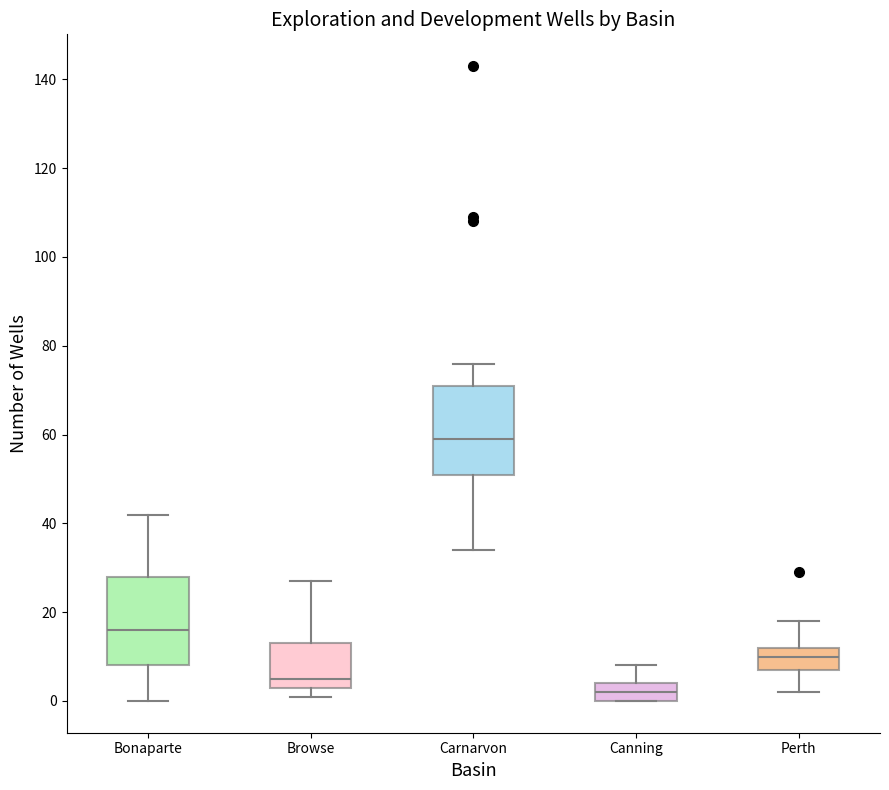

Where is the lower edge of the box for Browse on the y-axis? The values are not printed on the chart, so give them approximately, as read against the axis.

4